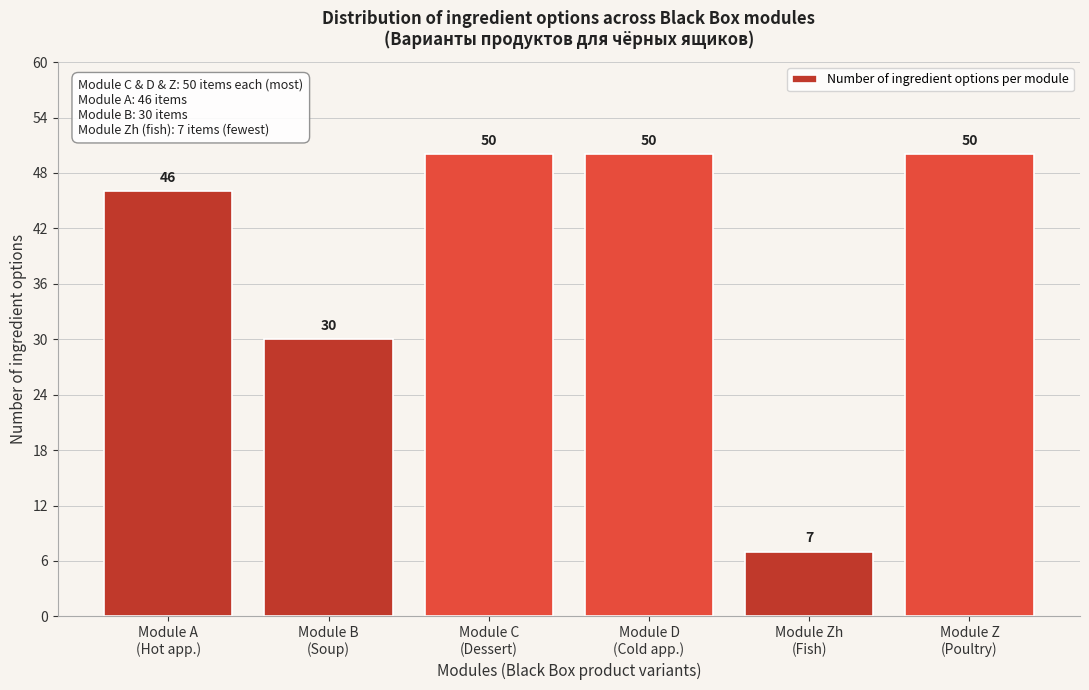

Reading left to right, list all the values displayed in this chart.

46	30	50	50	7	50